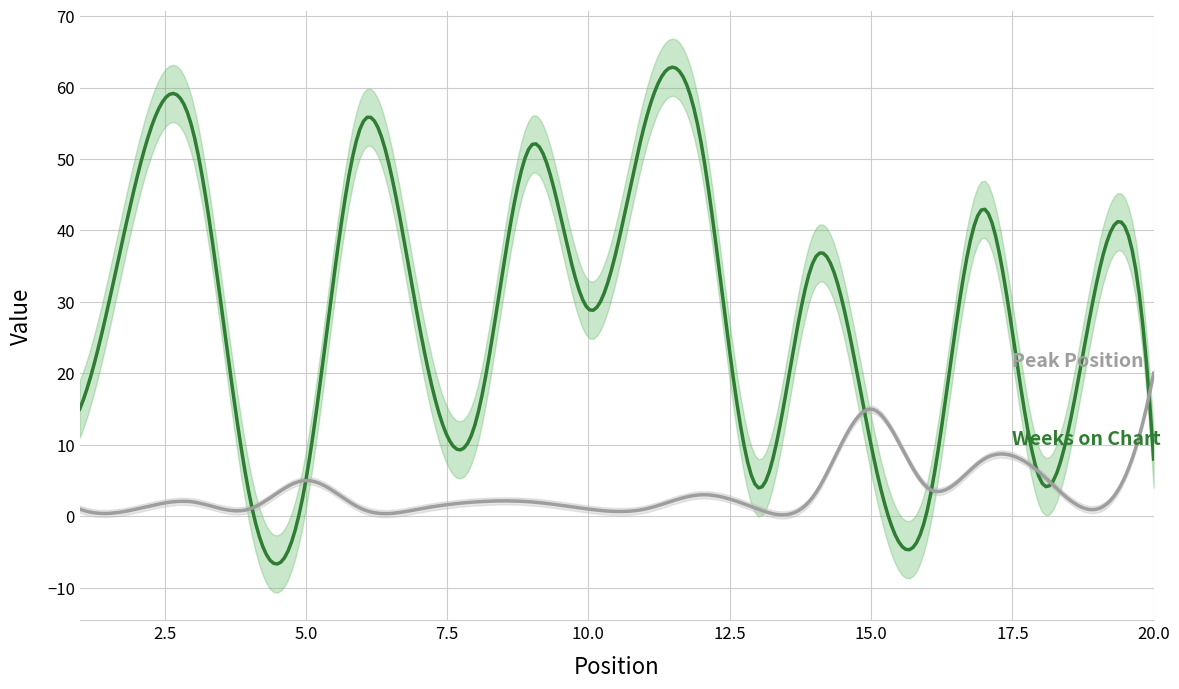

True or false: Weeks on Chart and Peak Position intersect in this chart.

True